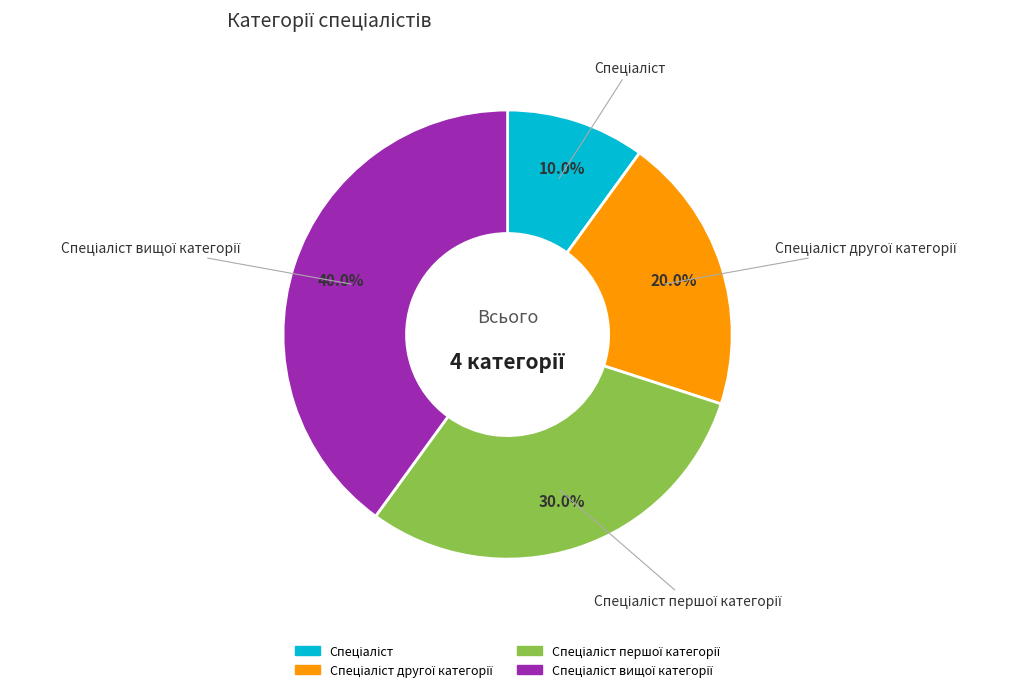

Does any single category account for the majority?

No